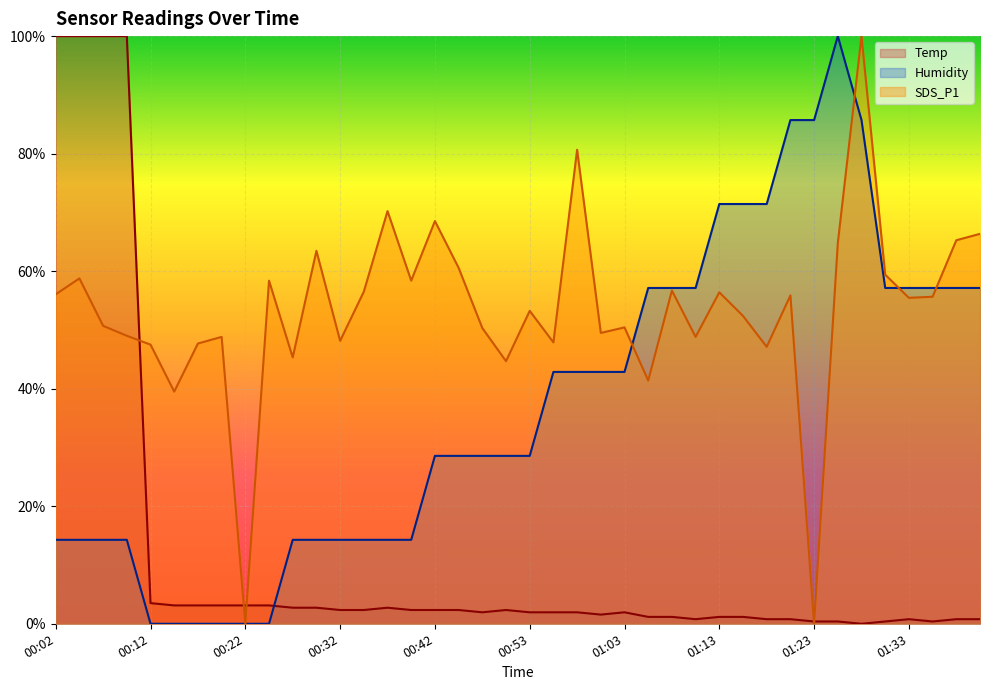

Reading left to right, list all the values displayed in this chart.

Temp: 1.0	1.0	1.0	1.0	0.0	0.0	0.0	0.0	0.0	0.0	0.0	0.0	0.0	0.0	0.0	0.0	0.0	0.0	0.0	0.0	0.0	0.0	0.0	0.0	0.0	0.0	0.0	0.0	0.0	0.0	0.0	0.0	0.0	0.0	0.0	0.0	0.0	0.0	0.0	0.0
Humidity: 0.1	0.1	0.1	0.1	0.0	0.0	0.0	0.0	0.0	0.0	0.1	0.1	0.1	0.1	0.1	0.1	0.3	0.3	0.3	0.3	0.3	0.4	0.4	0.4	0.4	0.6	0.6	0.6	0.7	0.7	0.7	0.9	0.9	1.0	0.9	0.6	0.6	0.6	0.6	0.6
SDS_P1: 0.6	0.6	0.5	0.5	0.5	0.4	0.5	0.5	0.0	0.6	0.5	0.6	0.5	0.6	0.7	0.6	0.7	0.6	0.5	0.4	0.5	0.5	0.8	0.5	0.5	0.4	0.6	0.5	0.6	0.5	0.5	0.6	0.0	0.6	1.0	0.6	0.6	0.6	0.7	0.7